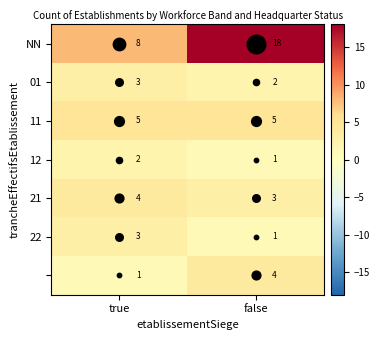

What is the spread (max minus min) of values at false?

17